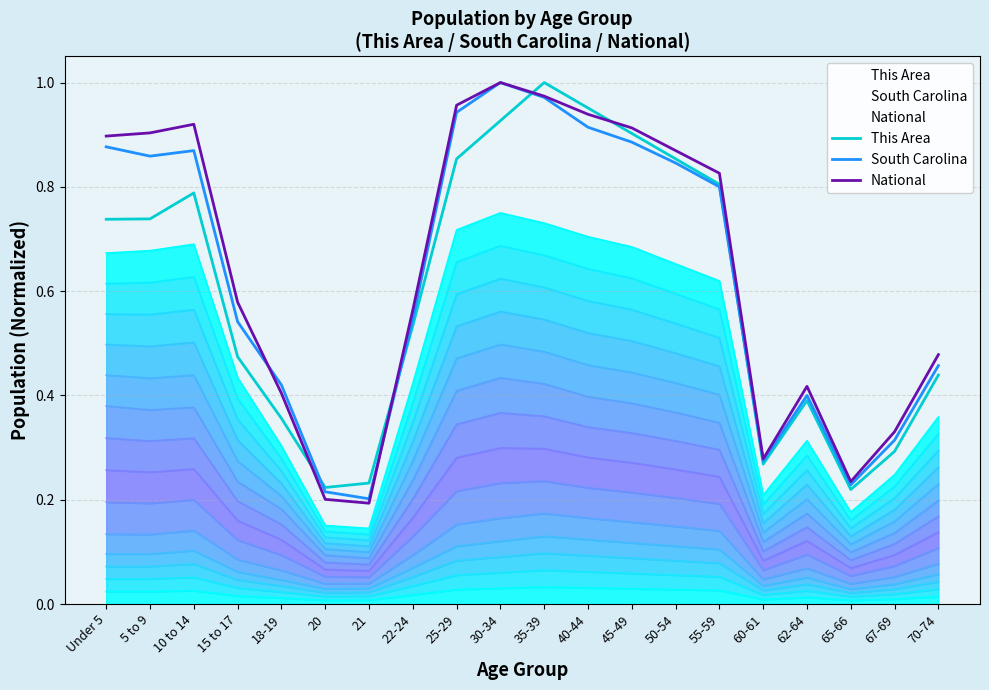

What is the difference between the highest and lowest values at 10 to 14?

0.1